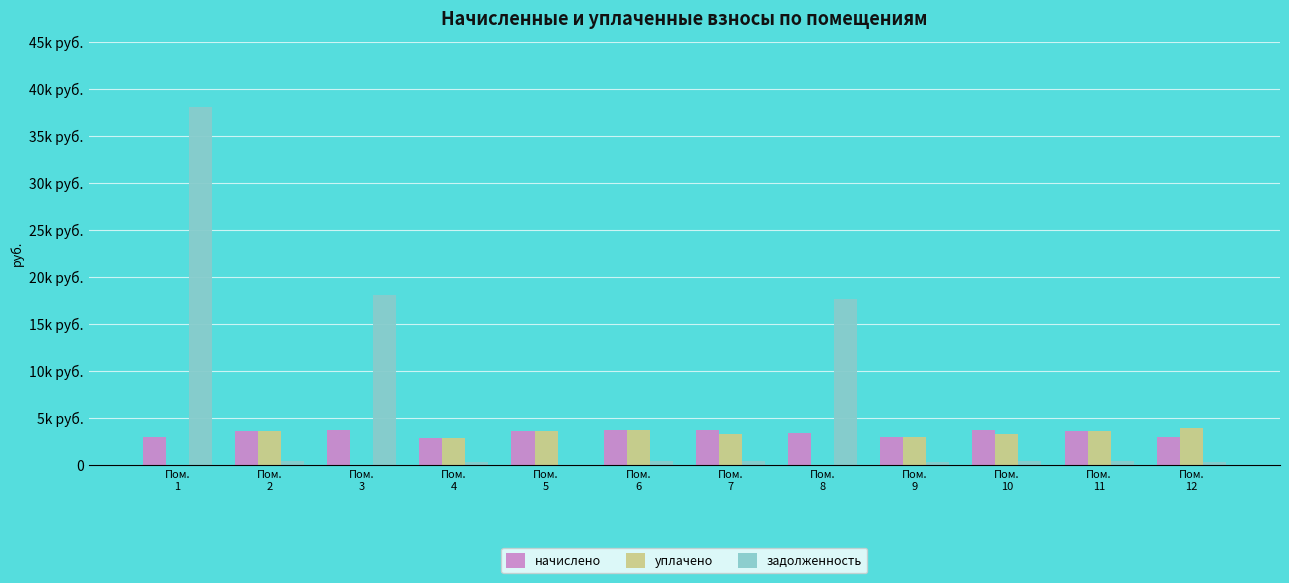

At which label is уплачено closest to 1969?

Пом.
4